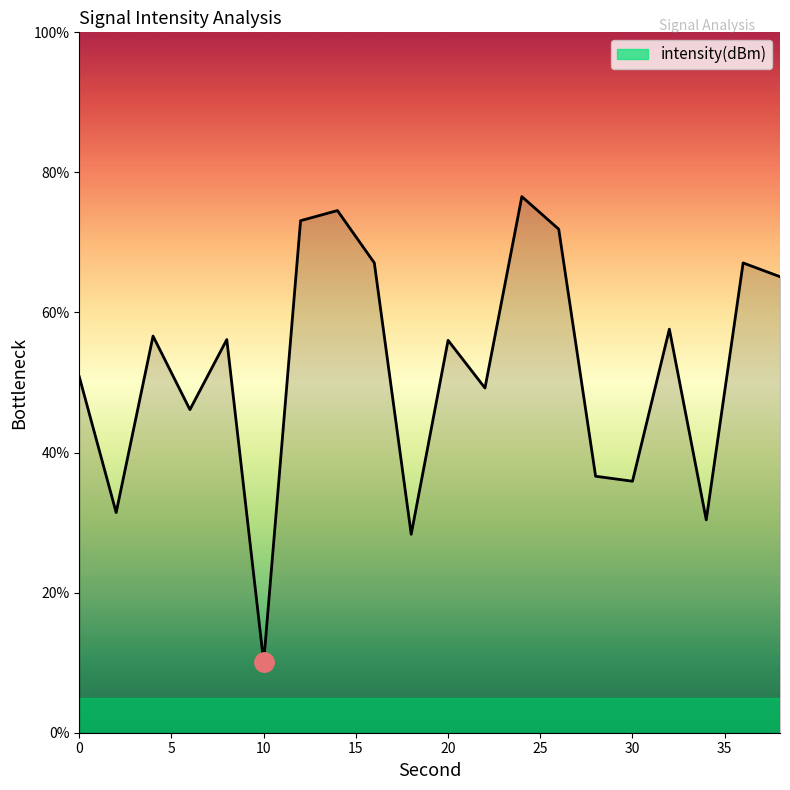

What is the difference between the maximum and second lowest values?

48.2